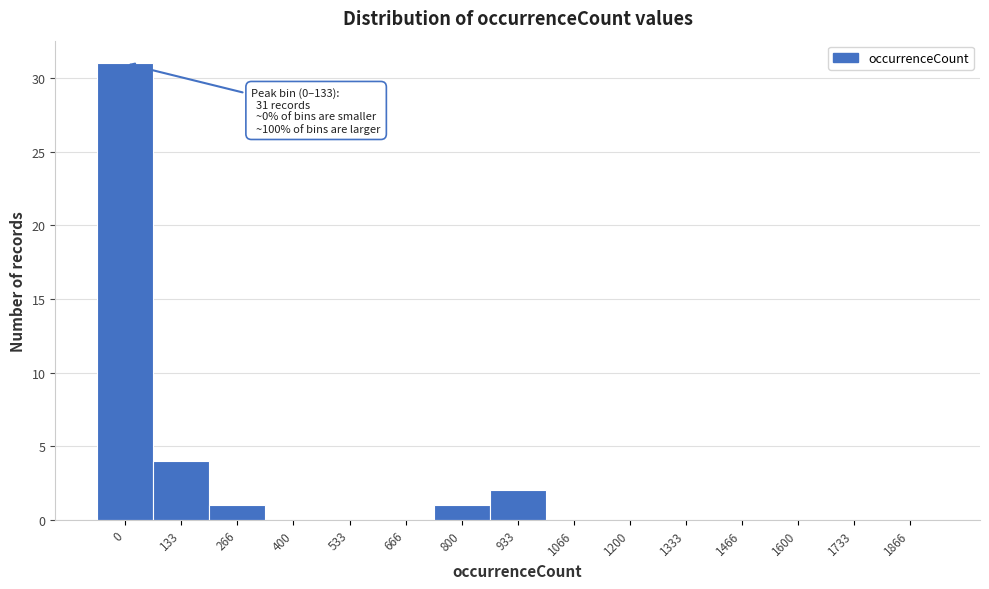

Reading left to right, transcribe all the data shown in this chart.

0=31	133=4	266=1	400=0	533=0	666=0	800=1	933=2	1066=0	1200=0	1333=0	1466=0	1600=0	1733=0	1866=0